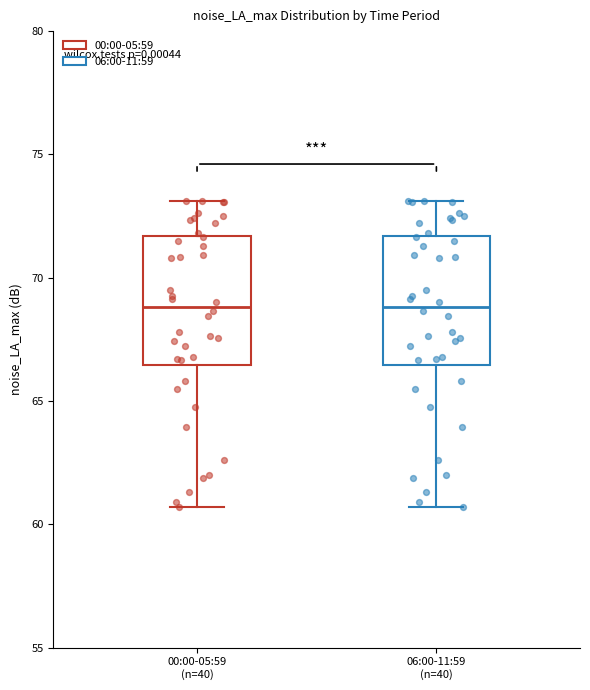

Reading left to right, read every box against the y-axis: the position of its median line, the range the box covers, and the ends of its whiskers. The values are not printed on the chart, so give them approximately, as read against the axis.

00:00-05:59 (n=40): median 69.0, box 66.5 to 71.5, whiskers 60.5 to 73.0
06:00-11:59 (n=40): median 69.0, box 66.5 to 71.5, whiskers 60.5 to 73.0